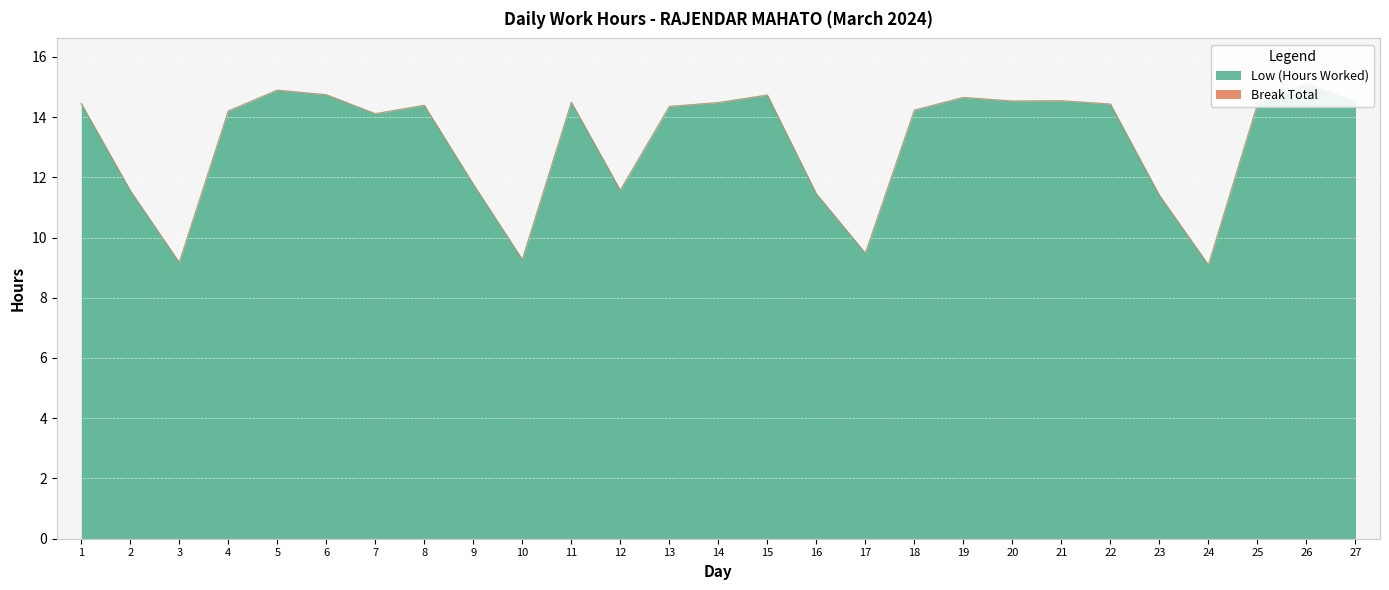

Between 8 and 2, which is larger?

8